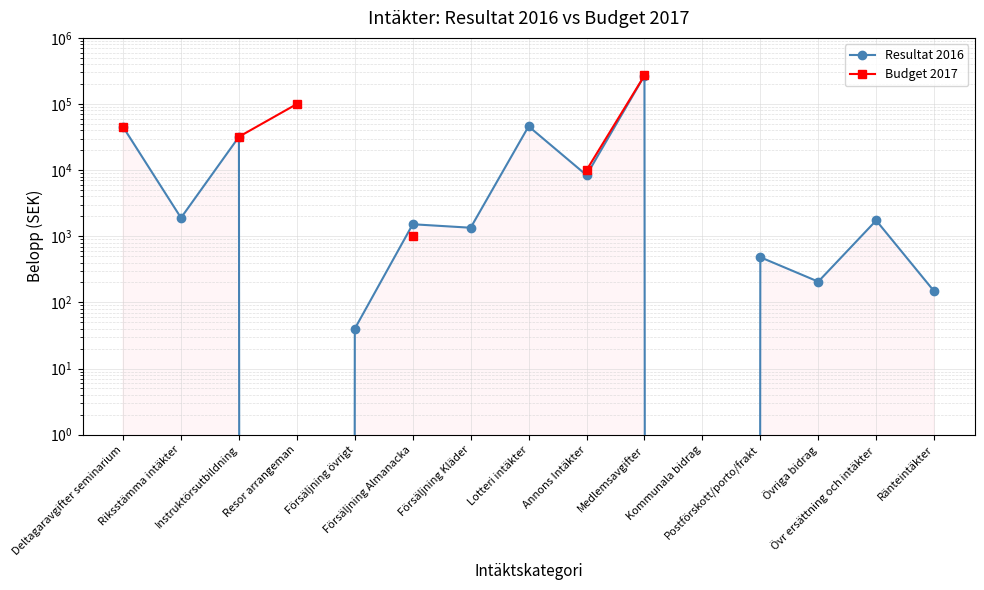

At how many categories does at least one series exceed 50816?

2